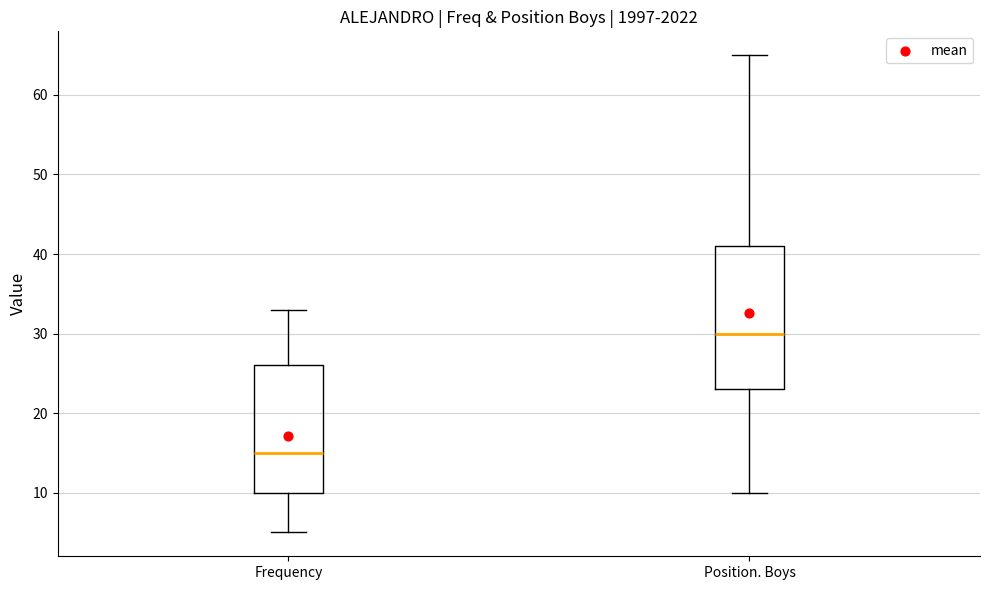

Reading left to right, transcribe this box plot: for each box, give where its median line is, the range the box spans, and where its two whiskers end, as read against the y-axis. The values are not printed on the chart, so give them approximately, as read against the axis.

Frequency: median 15, box 10 to 26, whiskers 5 to 33
Position. Boys: median 30, box 23 to 41, whiskers 10 to 65